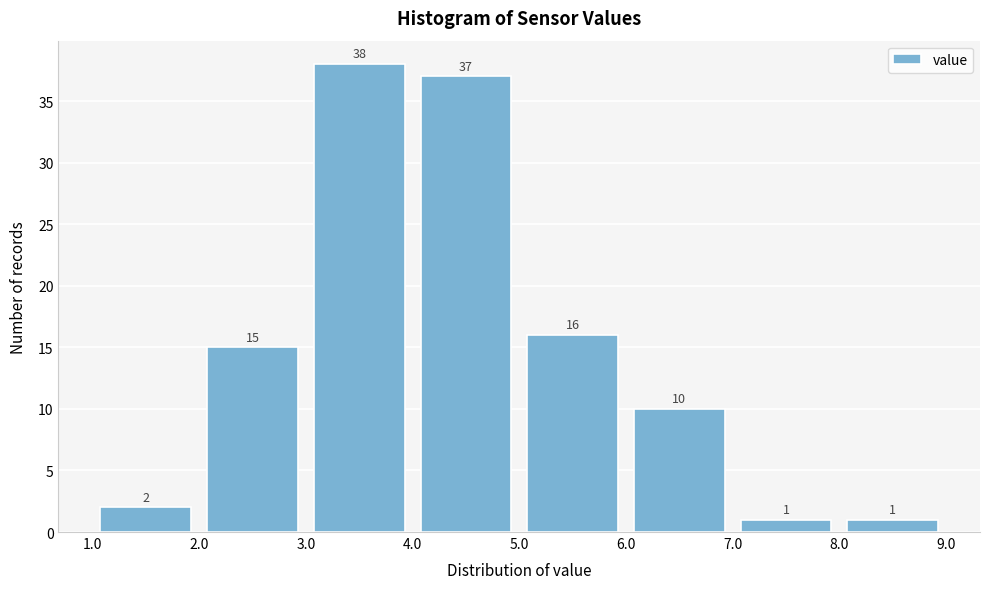

What is the height of the bar covering 8.0 to 9.0 on the x-axis?

1